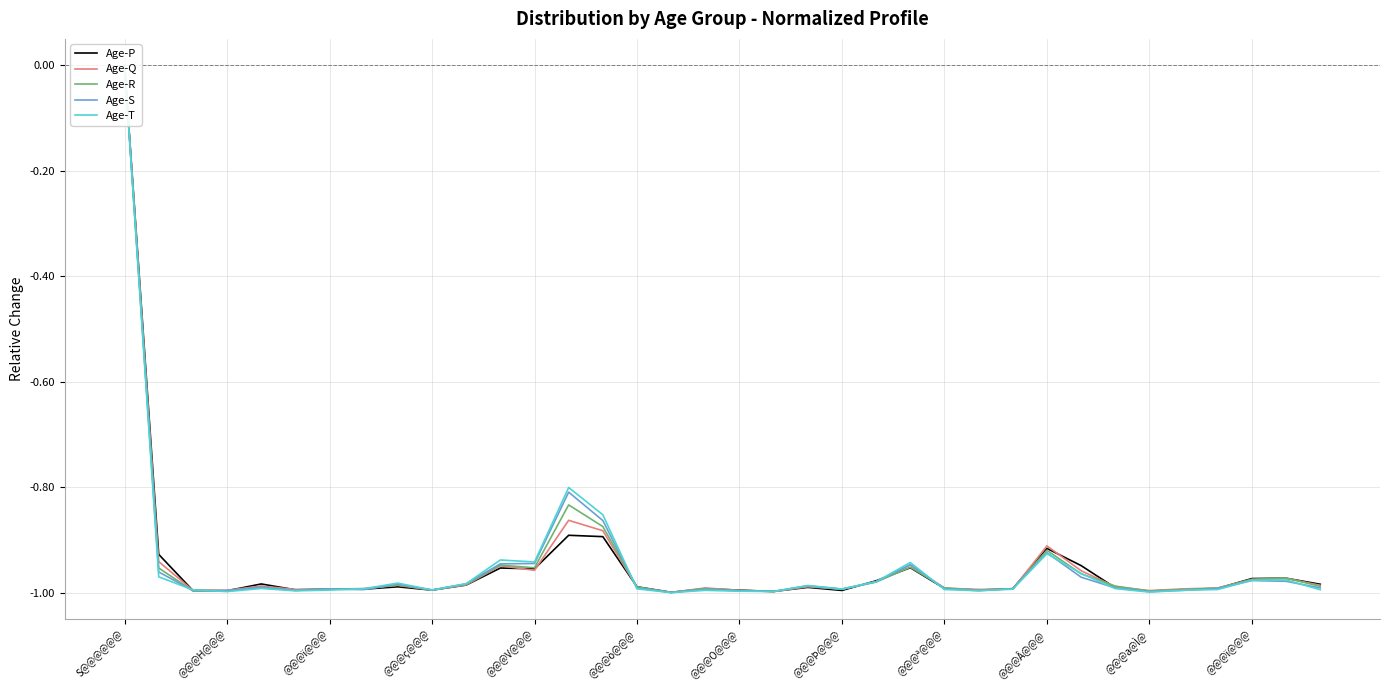

What is the spread (max minus min) of values at 13?

0.1